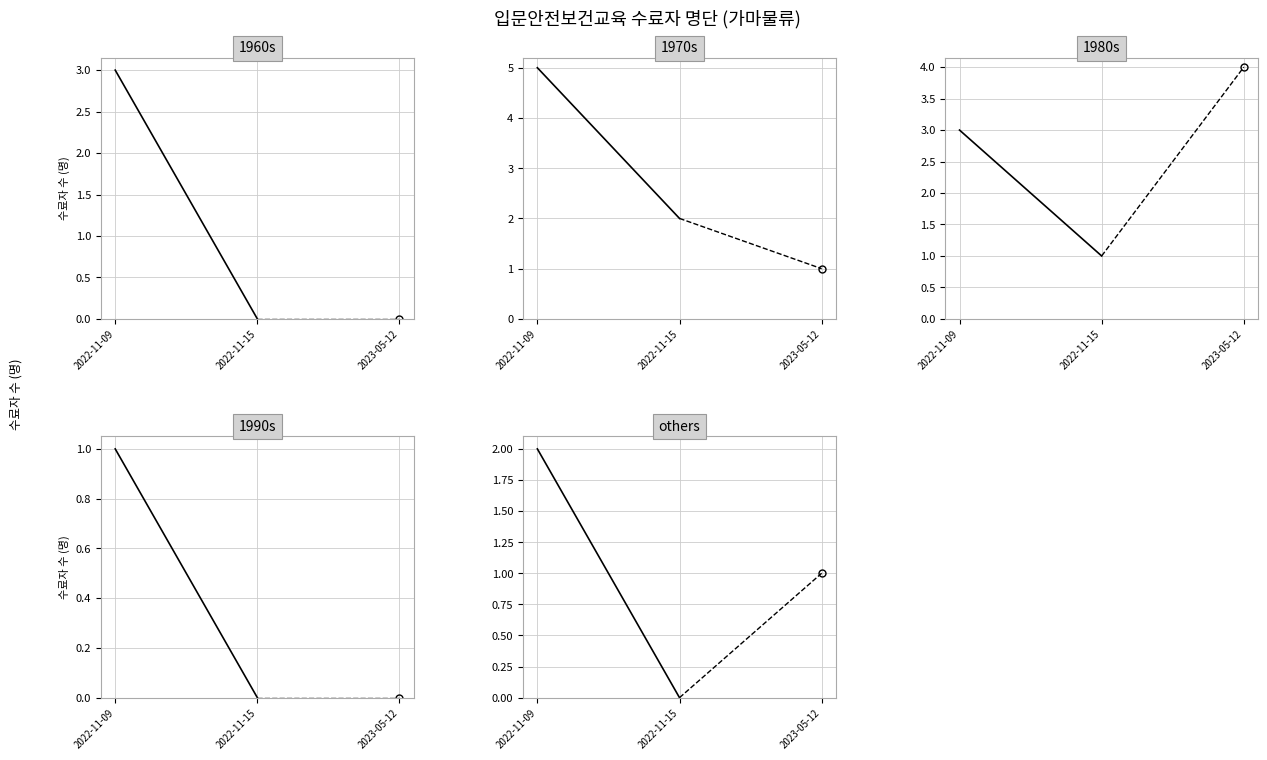

True or false: 1990s has a value of 0 at 2022-11-15.

True